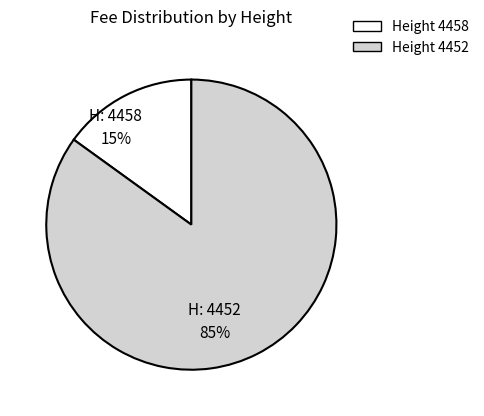

The Height 4452 slice represents 85% of the pie. True or false?

True